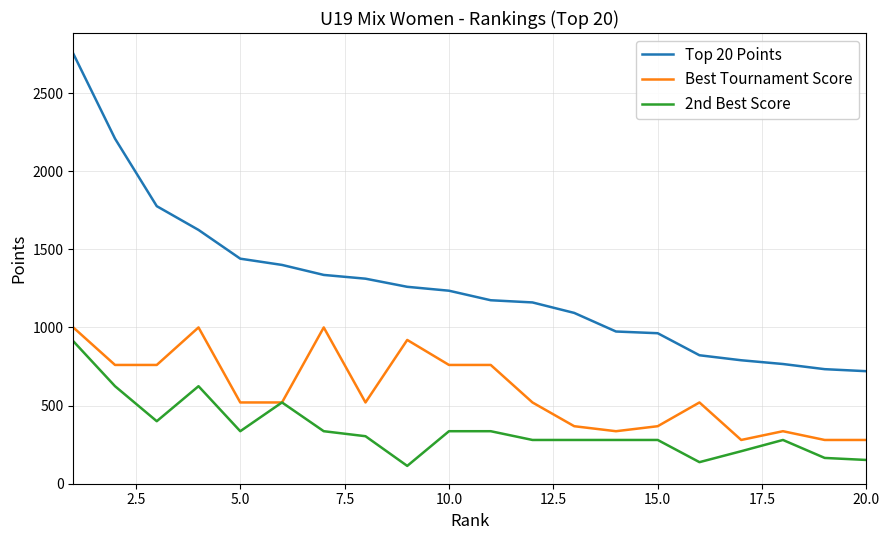

What is the minimum value shown in the chart?

114